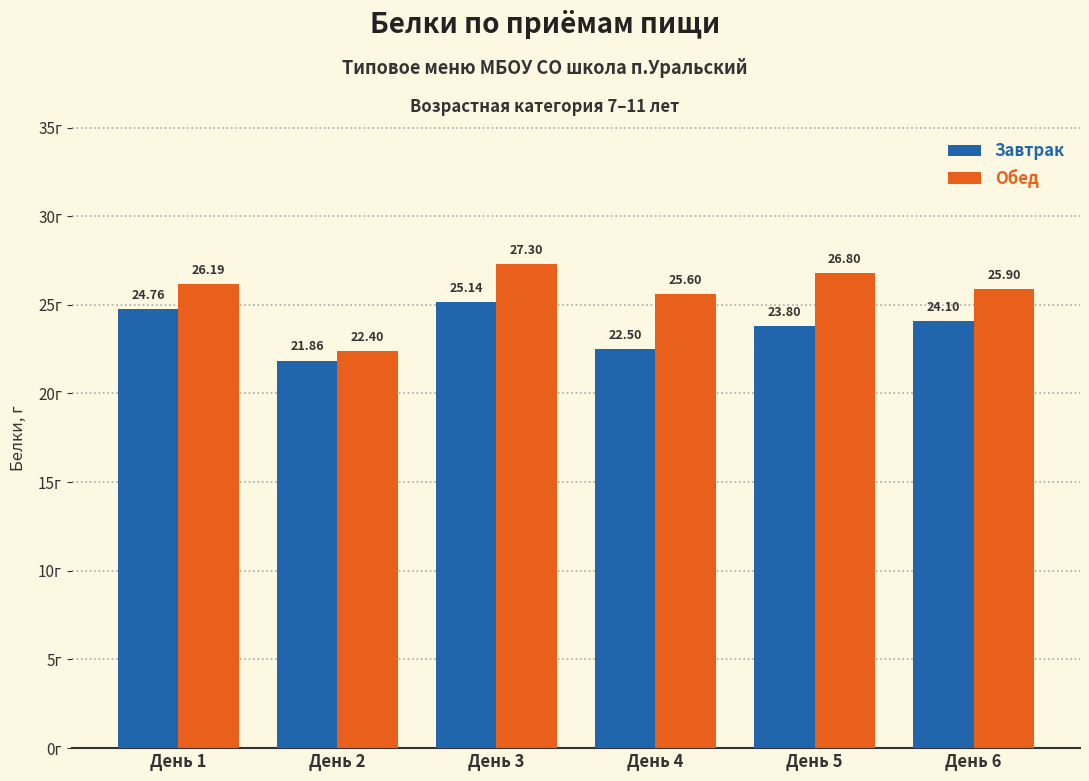

List the labels in order of Завтрак value, smallest first.

День 2, День 4, День 5, День 6, День 1, День 3